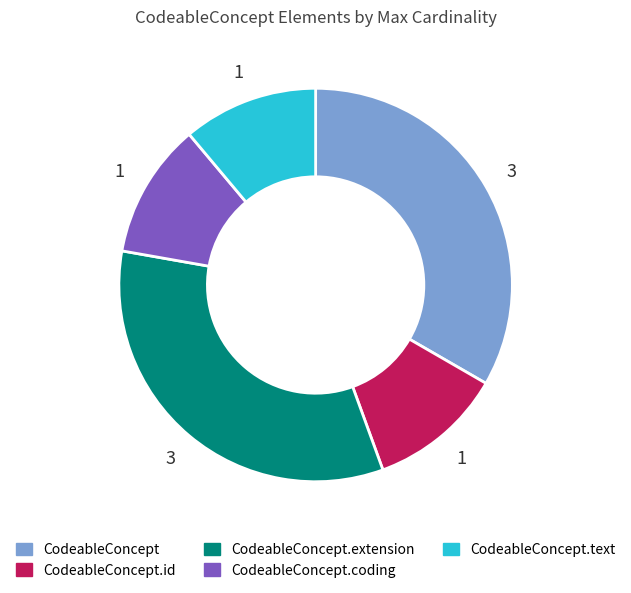

Is it true that CodeableConcept is 22% of the pie?

False